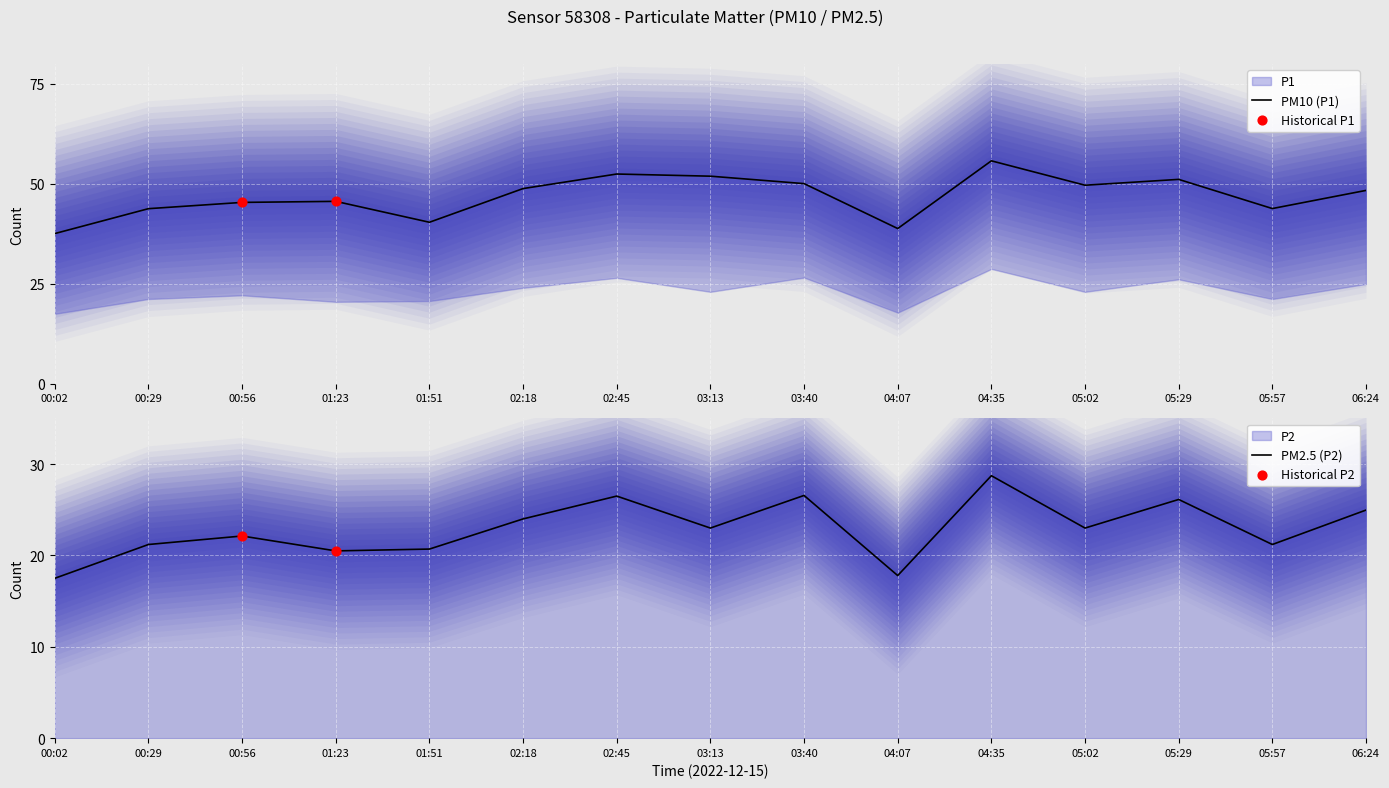

What are all the series names shown in the legend?

P1, P2